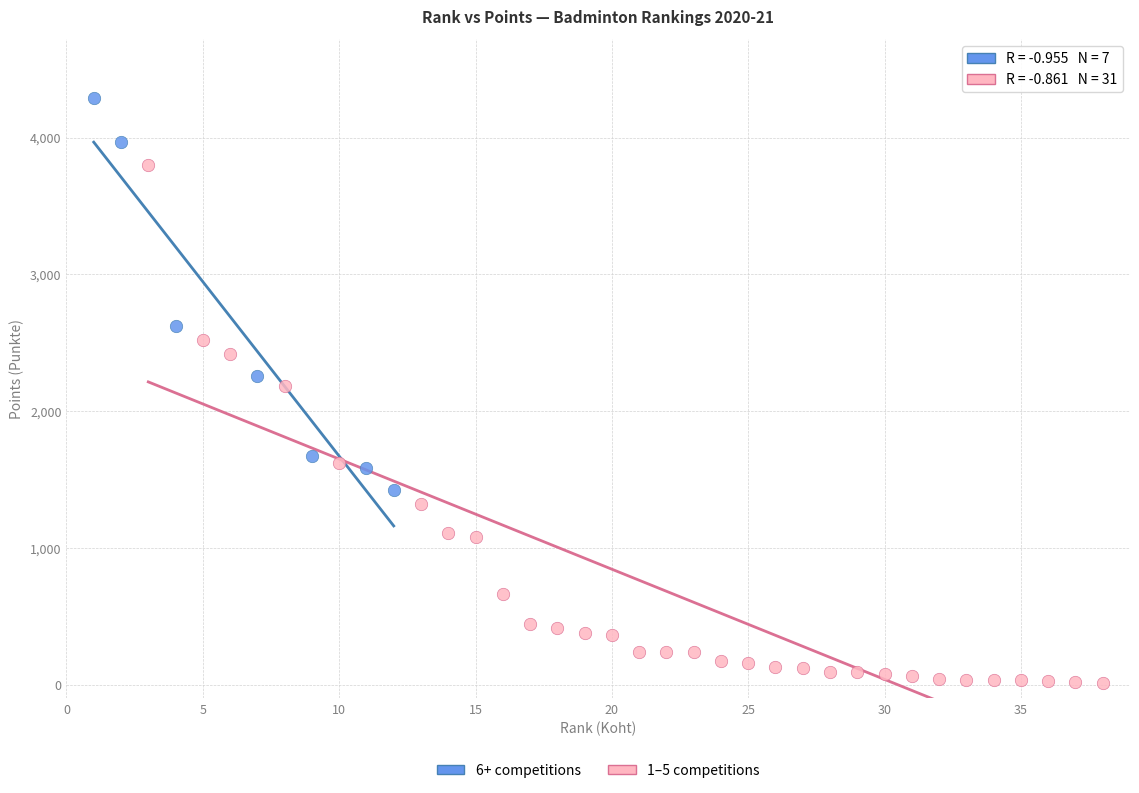

Which series has the widest spread of Y values?

1–5 competitions